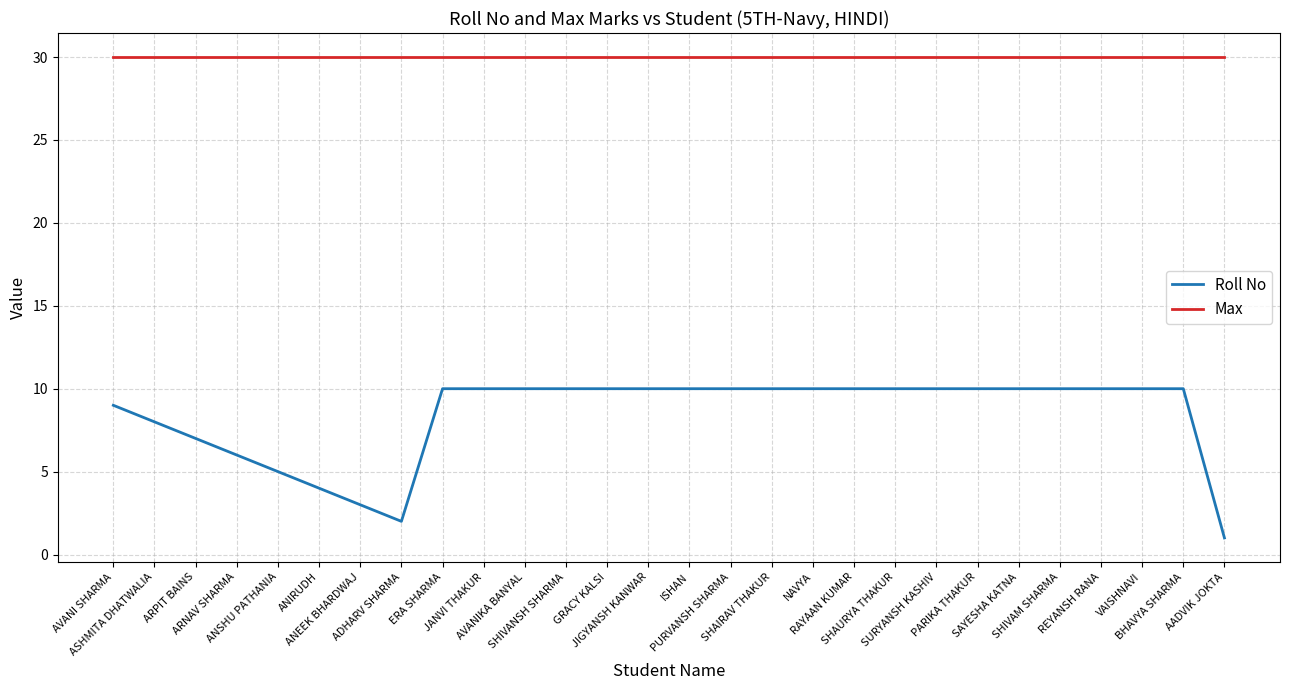

True or false: Roll No and Max cross at least once.

False